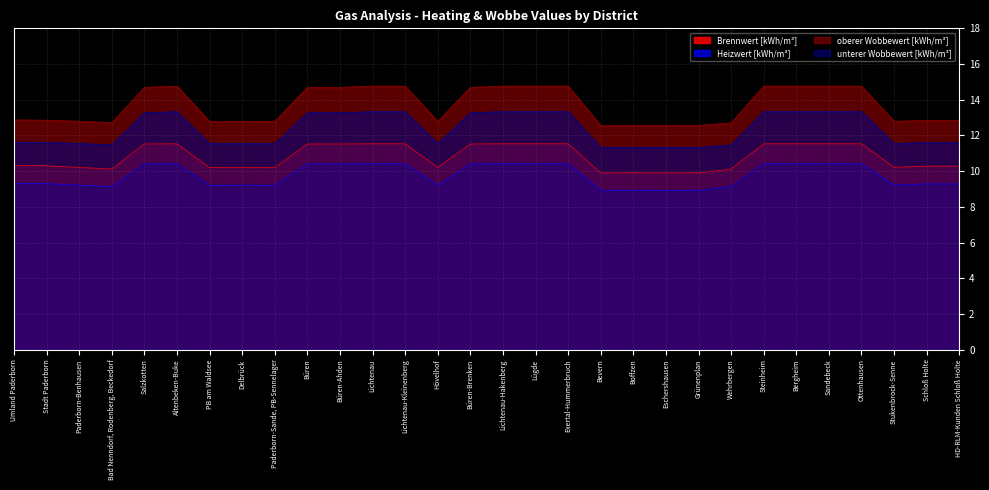

What value does the Heizwert [kWh/m³] series have at Boffzen?

8.9